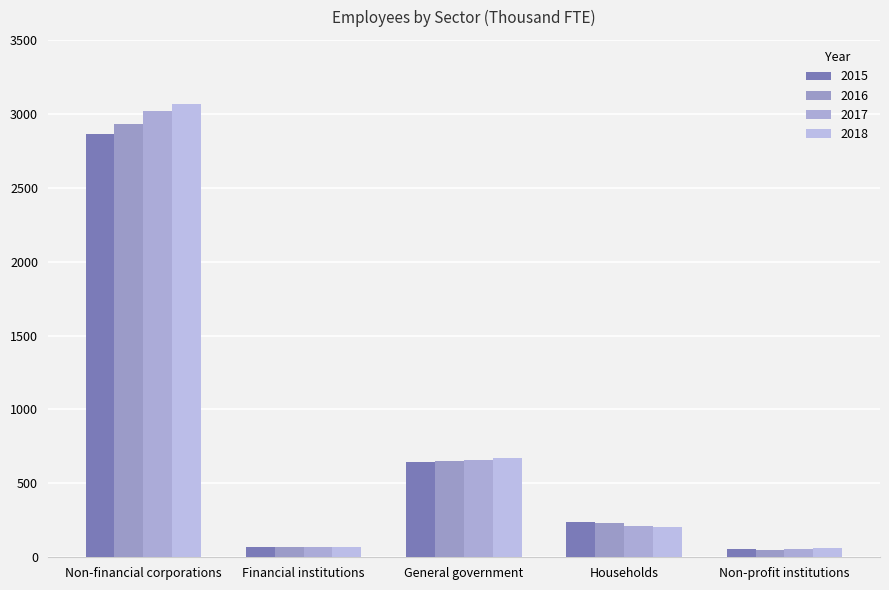

At which category is the sum across all series the highest?

Non-financial corporations